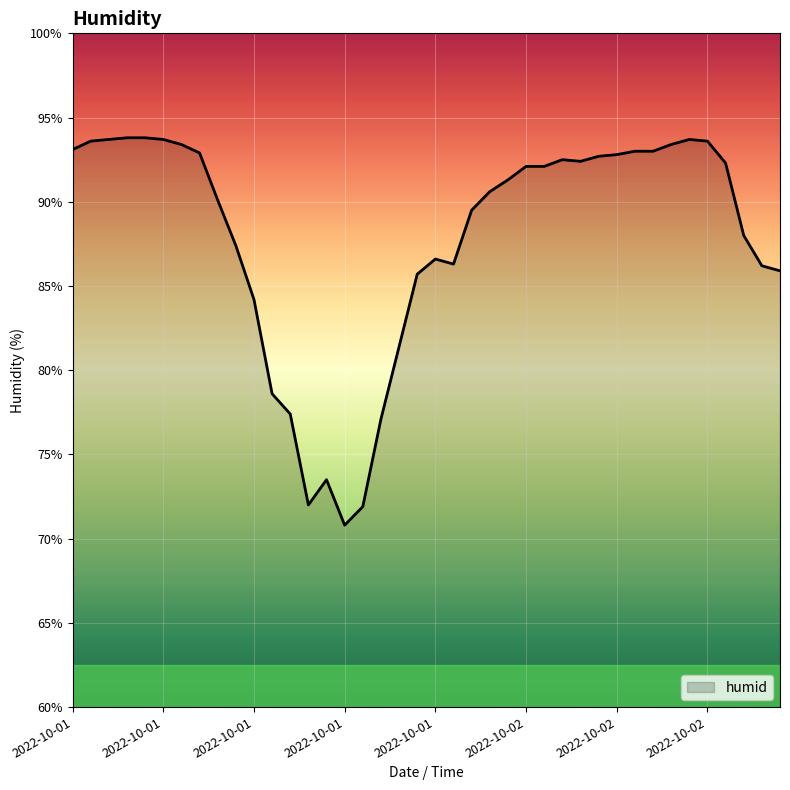

What is the difference between the maximum and minimum values?

23.0